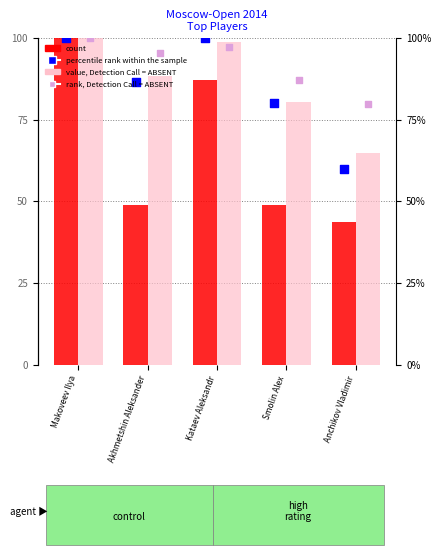

Which series contains the lowest Y value?

count